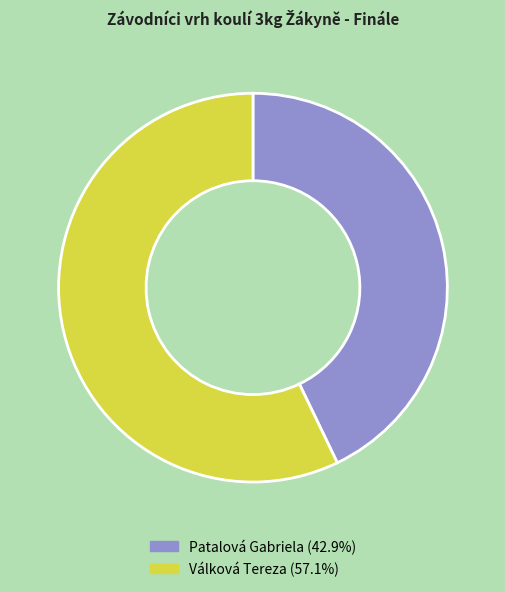

What is the smallest slice in the pie chart?

Patalová Gabriela